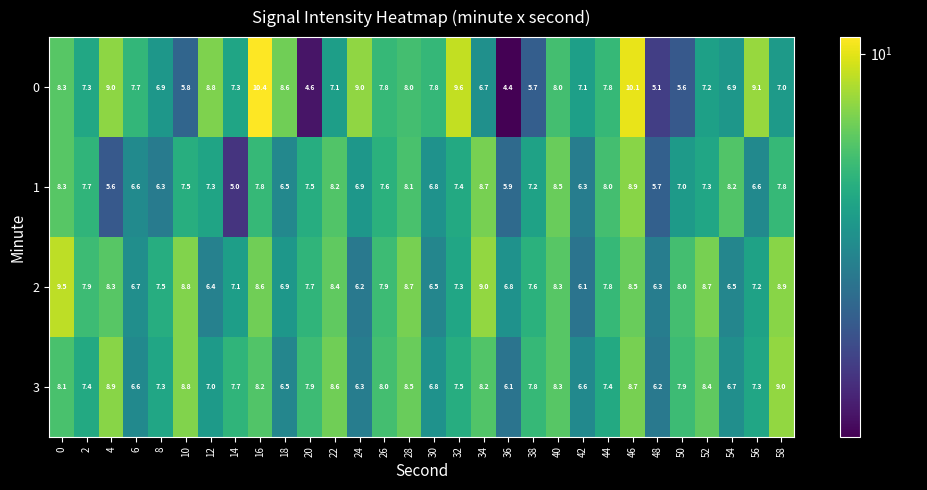

What is the total value across all series at 24?

28.4